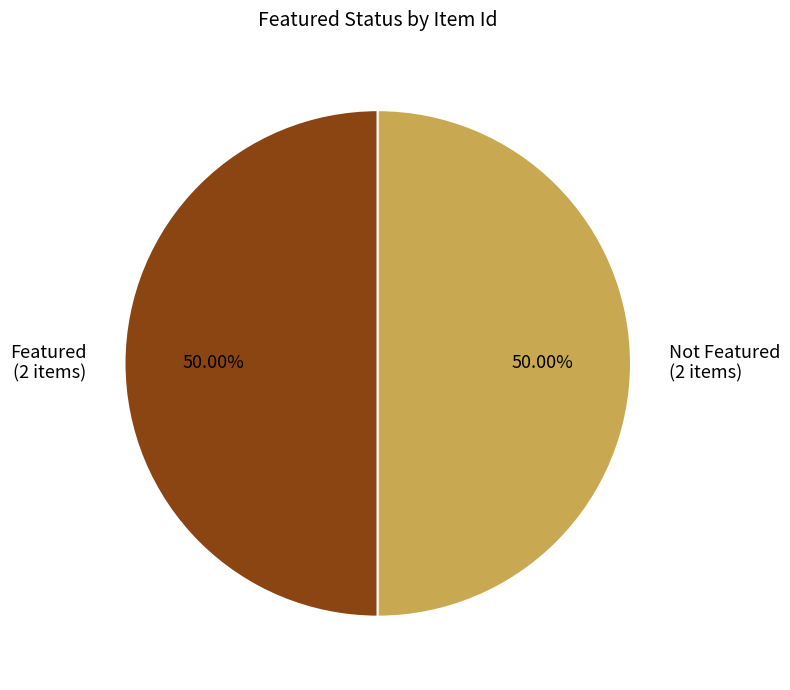

Combined, do Featured (2 items) and Not Featured (2 items) account for over 50%?

Yes